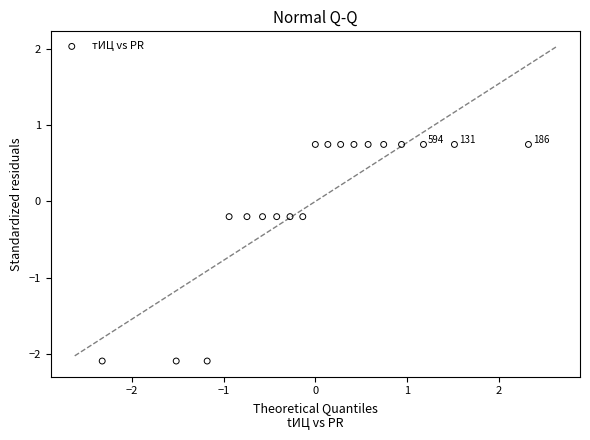

What is the range of Y values (max minus min)?

2.8